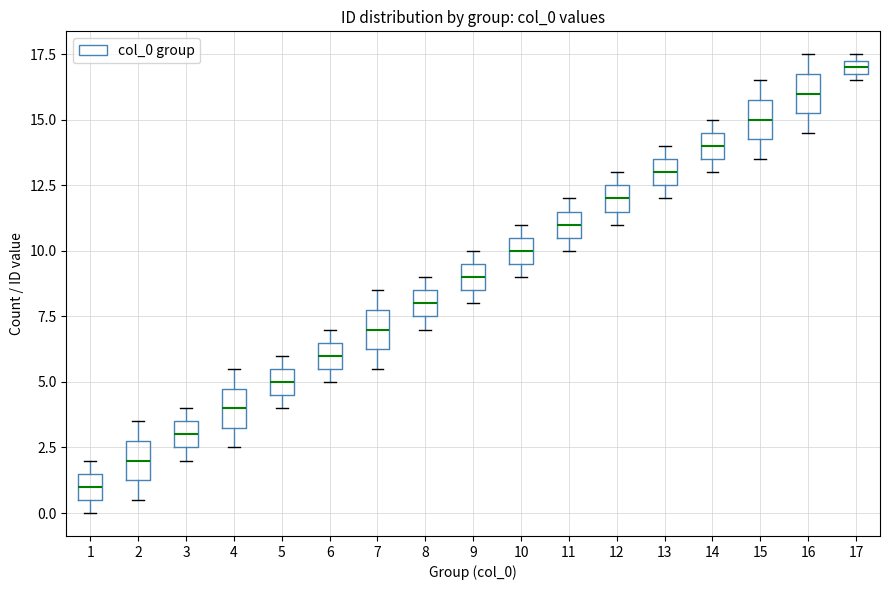

Which box has the highest median line?

17